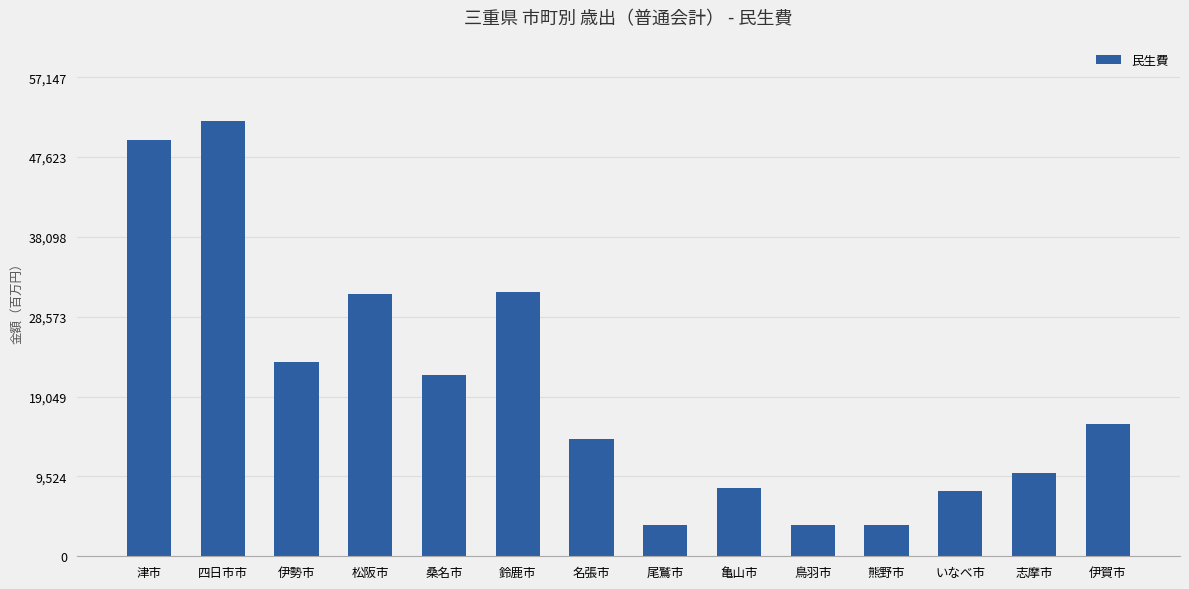

What is the sum of the values at 鈴鹿市 and 伊賀市?

47278249